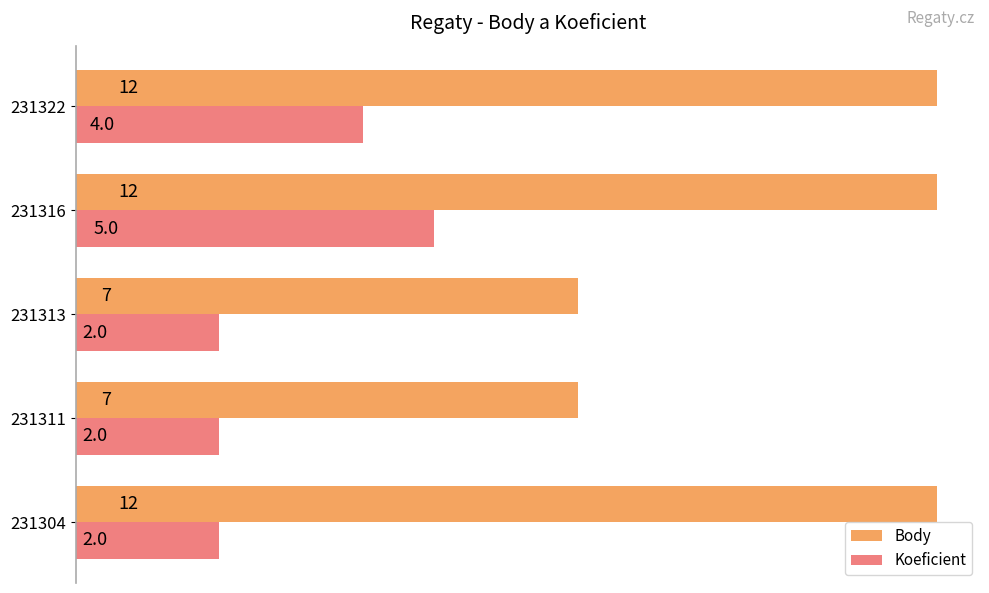

True or false: Koeficient has a value of 5 at 231316.

True